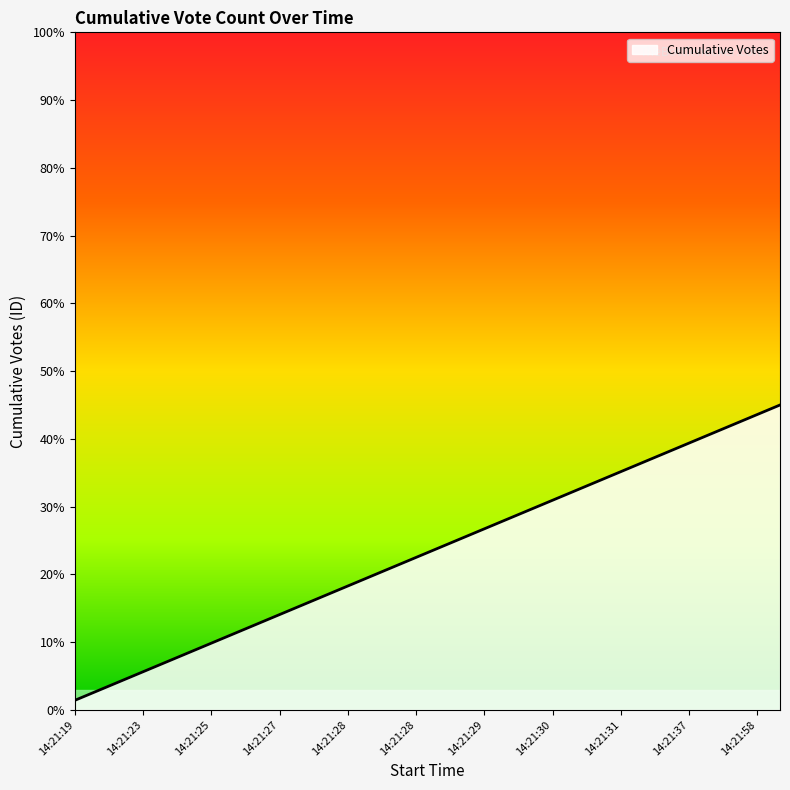

What is the maximum value shown in the chart?

45.0